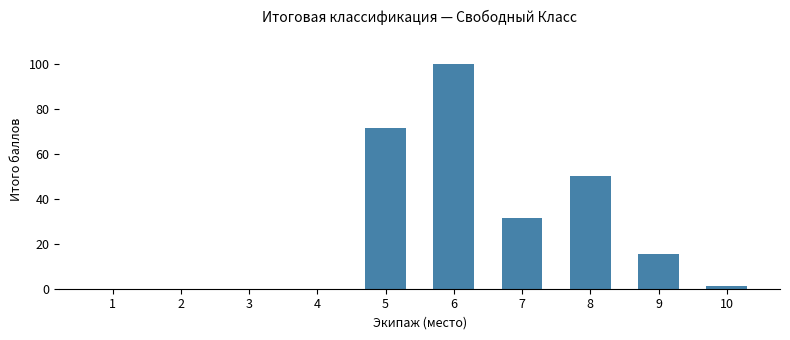

Reading left to right, extract all data points from this chart.

1=0.0	2=0.0	3=0.0	4=0.0	5=71.7	6=100.0	7=31.7	8=50.0	9=15.6	10=1.0